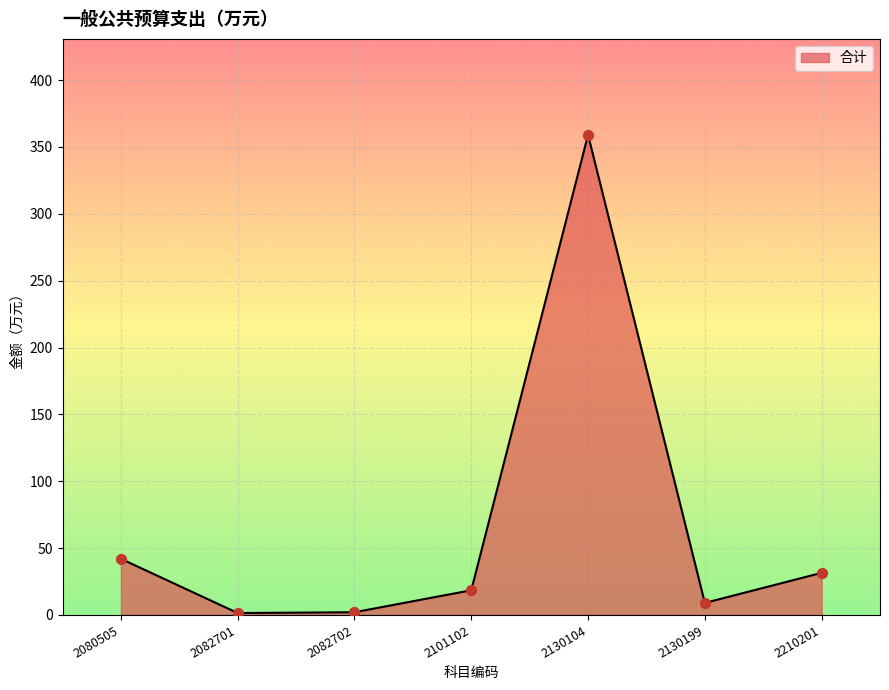

Approximately how many times larger is the value at 2101102 compared to 2080505?

0.4